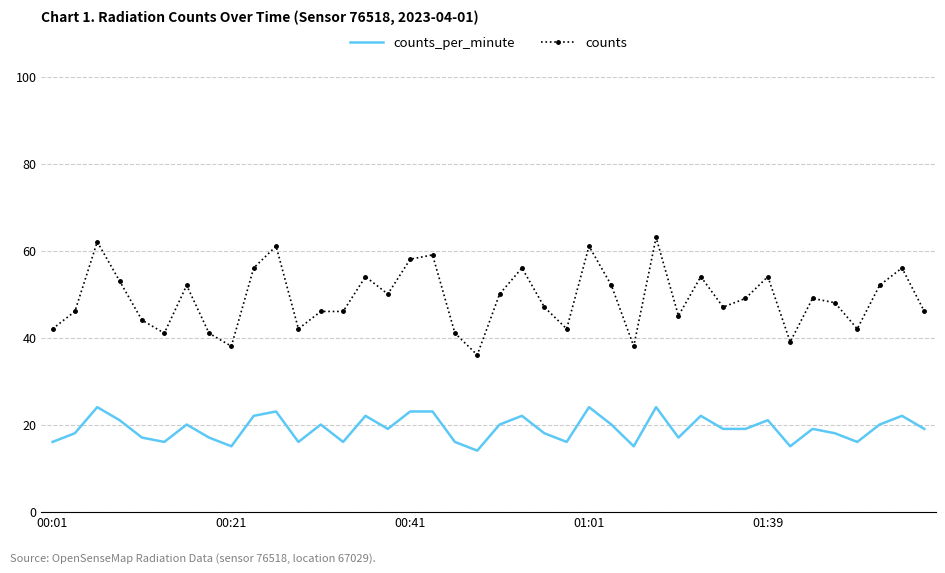

What is the maximum value for counts?

63